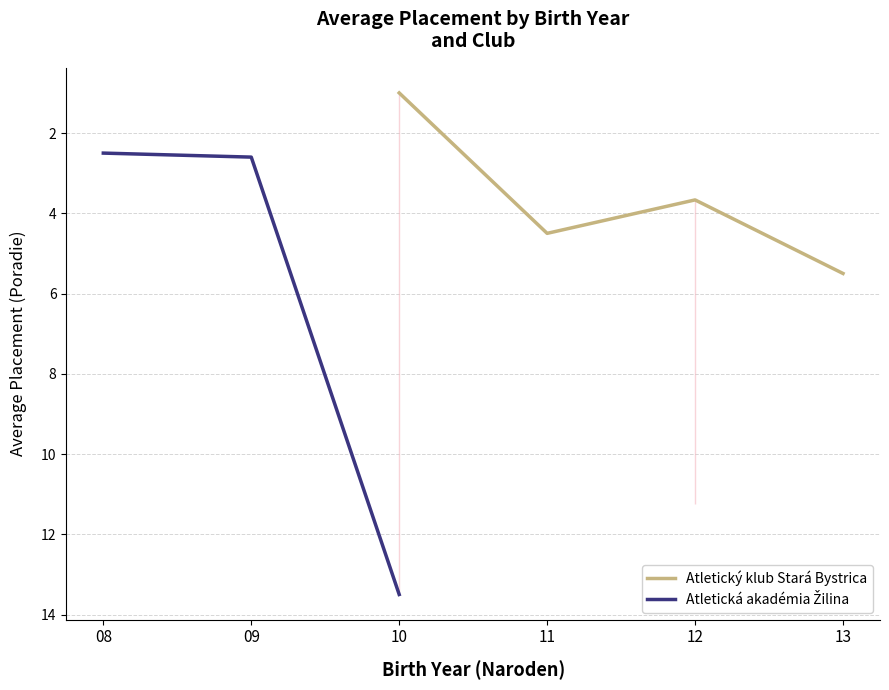

True or false: Atletický klub Stará Bystrica and Atletická akadémia Žilina intersect in this chart.

False